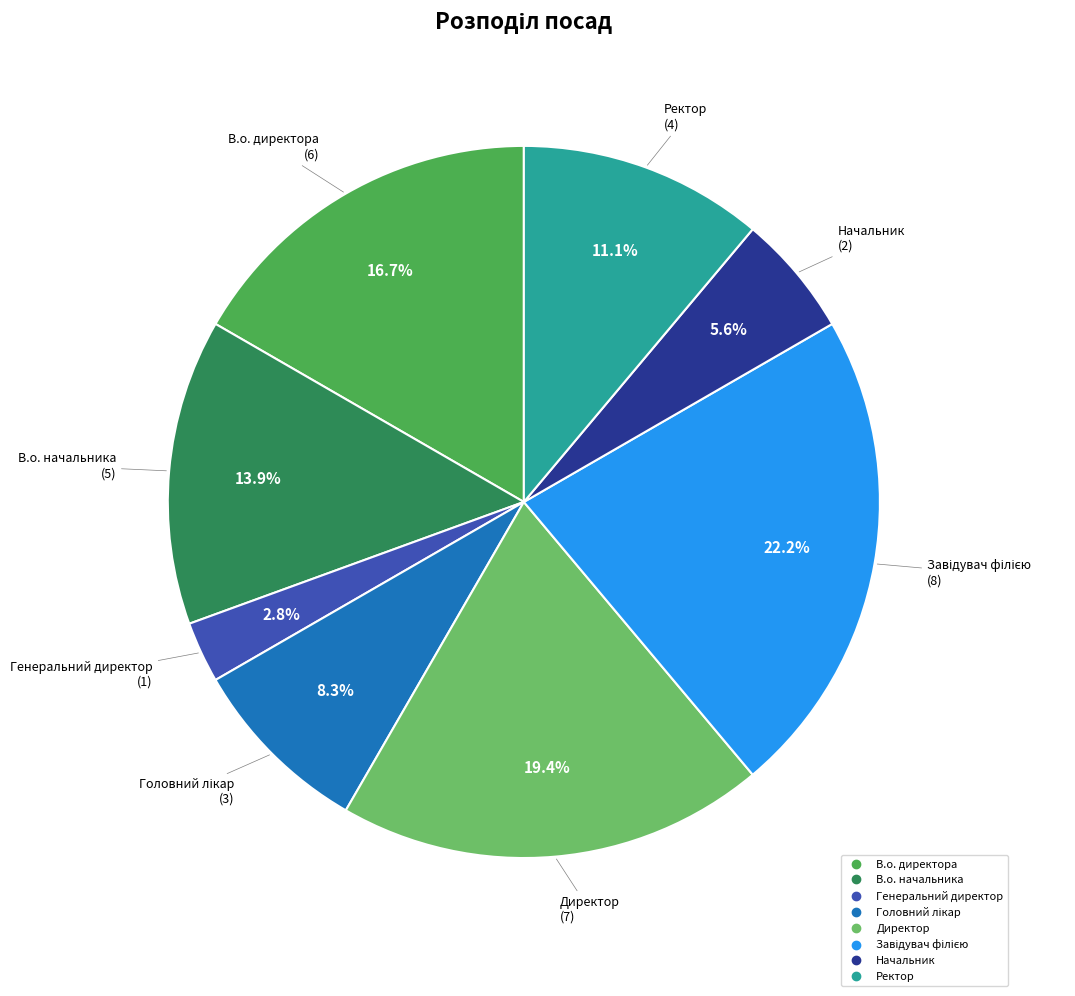

To the nearest percent, what portion does Начальник represent?

6%